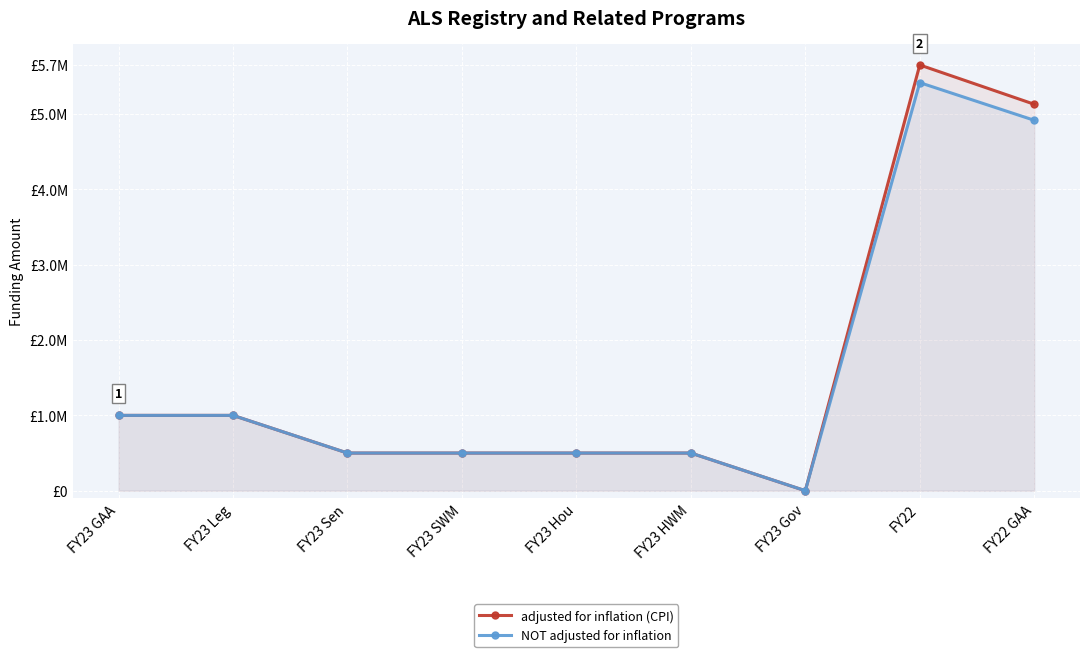

Reading left to right, what are all the values shown in this chart?

adjusted for inflation (CPI): FY23 GAA=1000000	FY23 Leg=1000000	FY23 Sen=500000	FY23 SWM=500000	FY23 Hou=500000	FY23 HWM=500000	FY23 Gov=0	FY22=5653108	FY22 GAA=5131477
NOT adjusted for inflation: FY23 GAA=1000000	FY23 Leg=1000000	FY23 Sen=500000	FY23 SWM=500000	FY23 Hou=500000	FY23 HWM=500000	FY23 Gov=0	FY22=5418684	FY22 GAA=4918684